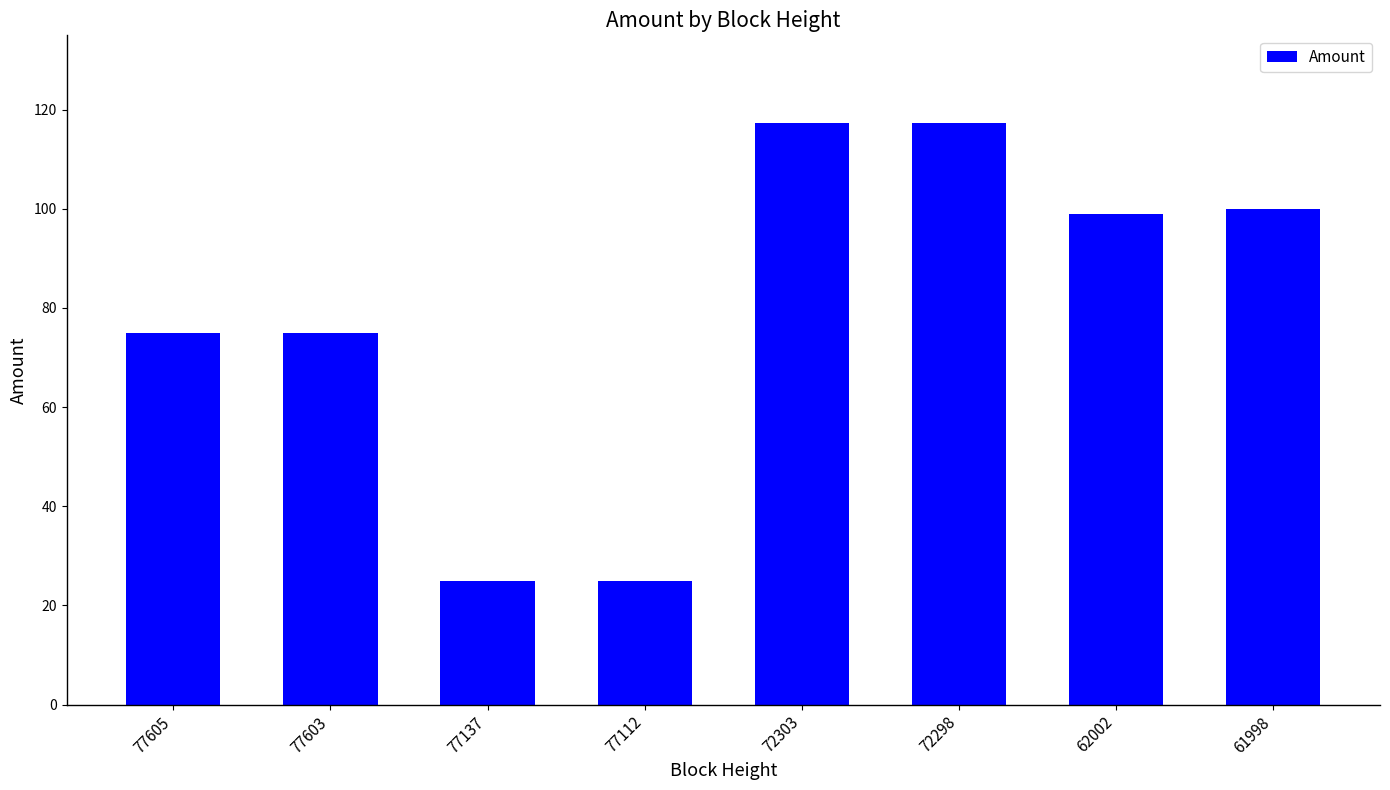

Approximately how many times larger is the value at 72298 compared to 61998?

1.2